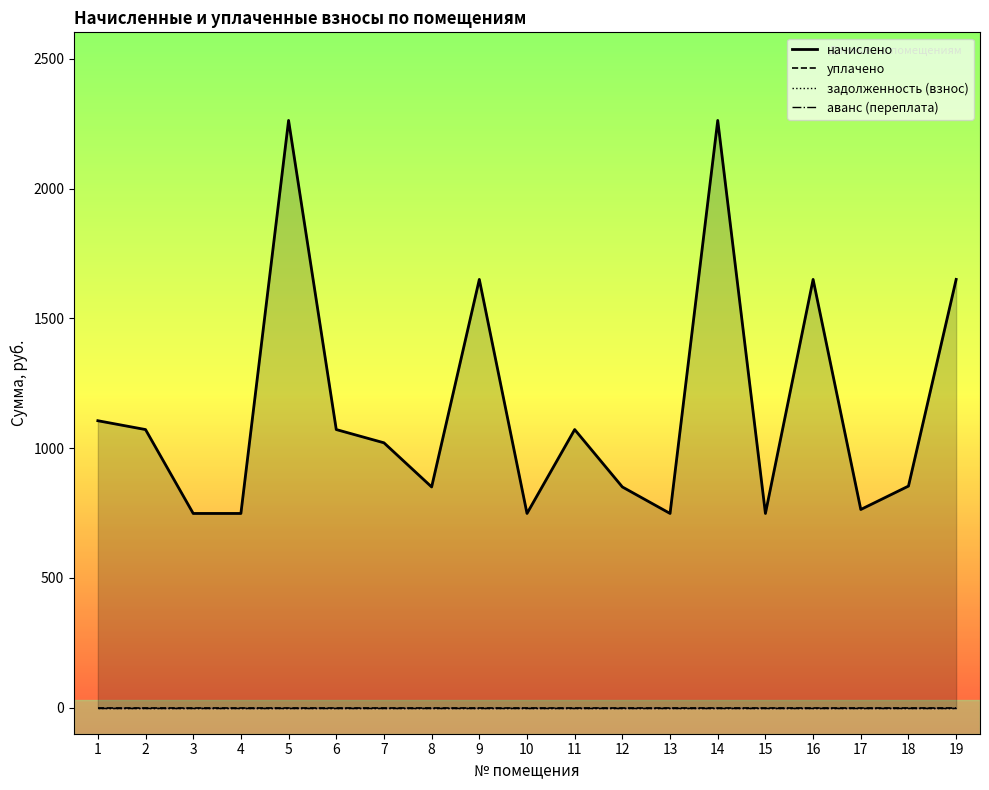

What are all the series names shown in the legend?

начислено, уплачено, задолженность (взнос), аванс (переплата)